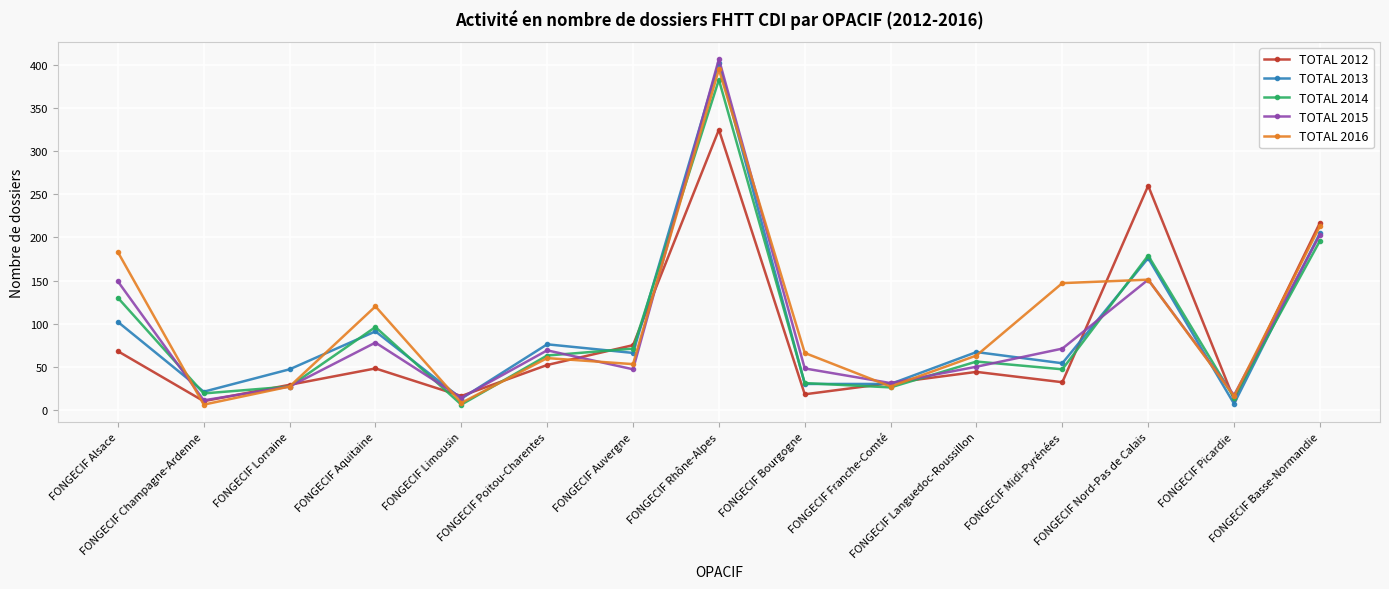

At which label is TOTAL 2015 closest to 209?

FONGECIF Basse-Normandie